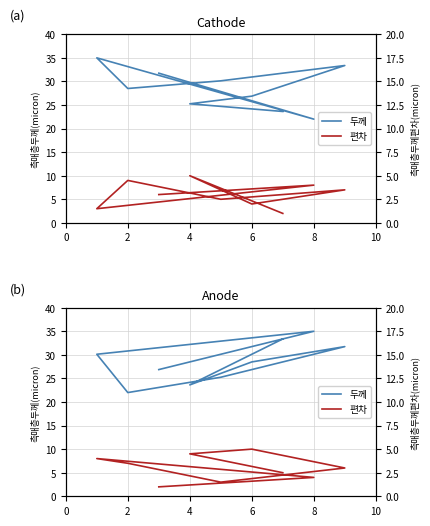

True or false: 편차 and 두께 intersect in this chart.

False